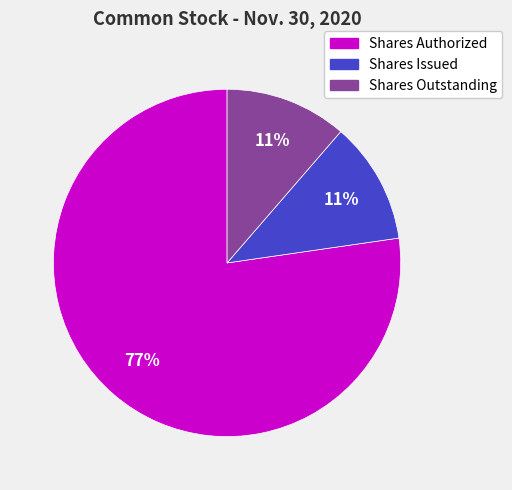

Combined, do Shares Issued and Shares Authorized account for over 50%?

Yes